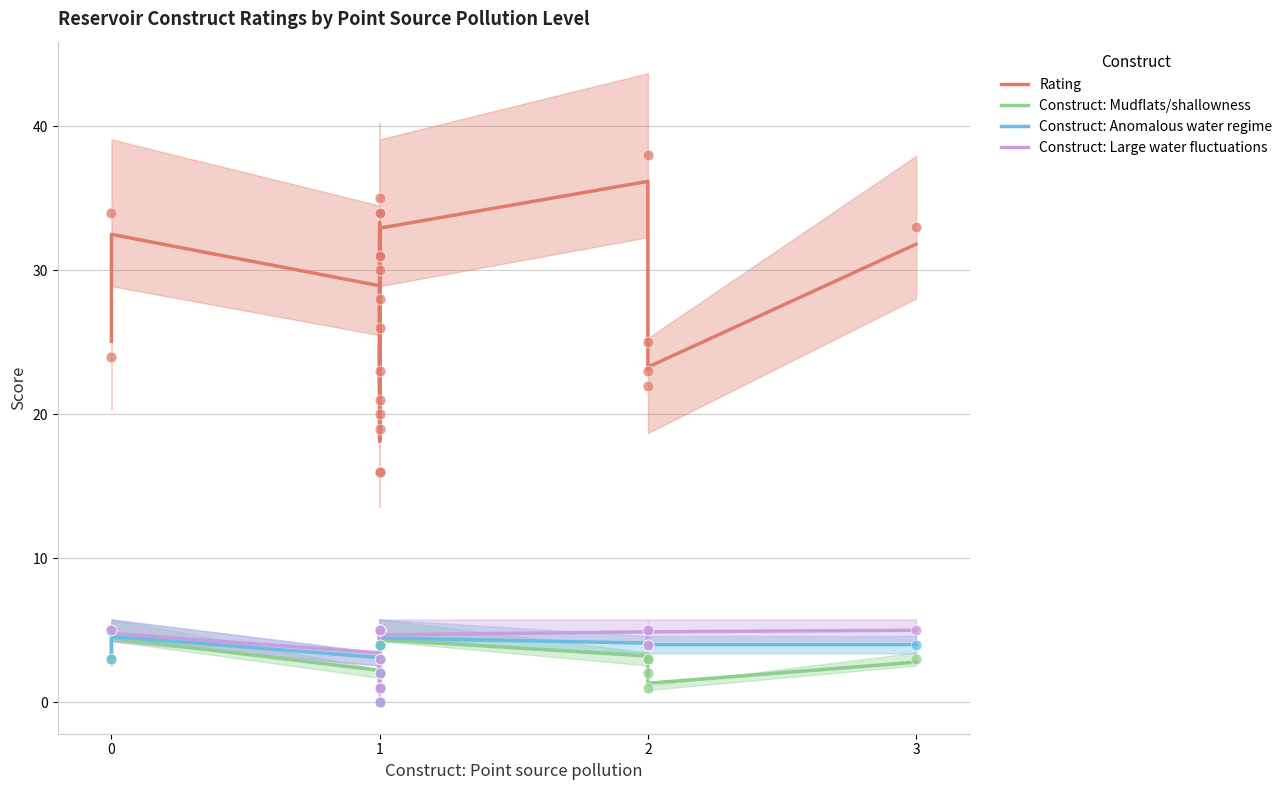

What are all the series names shown in the legend?

Rating, Construct: Mudflats/shallowness, Construct: Anomalous water regime, Construct: Large water fluctuations